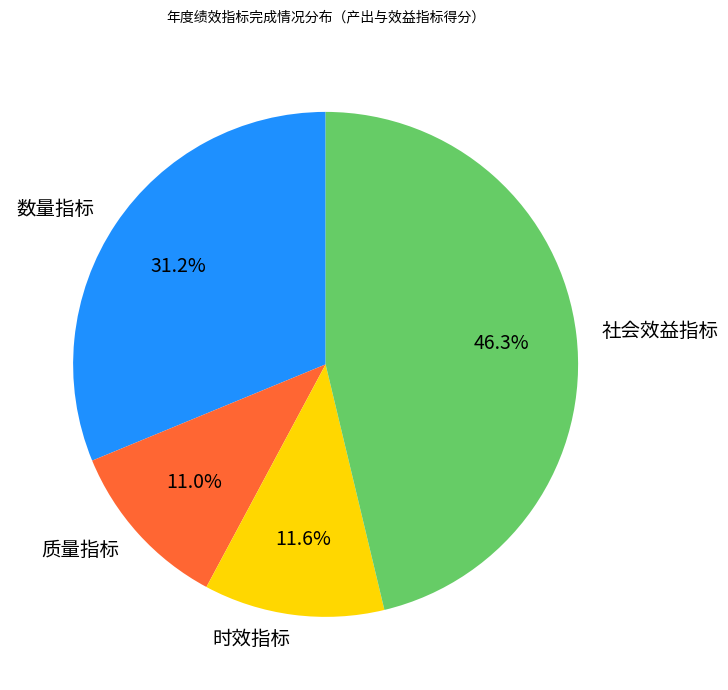

Rank the categories by value from lowest to highest.

质量指标, 时效指标, 数量指标, 社会效益指标